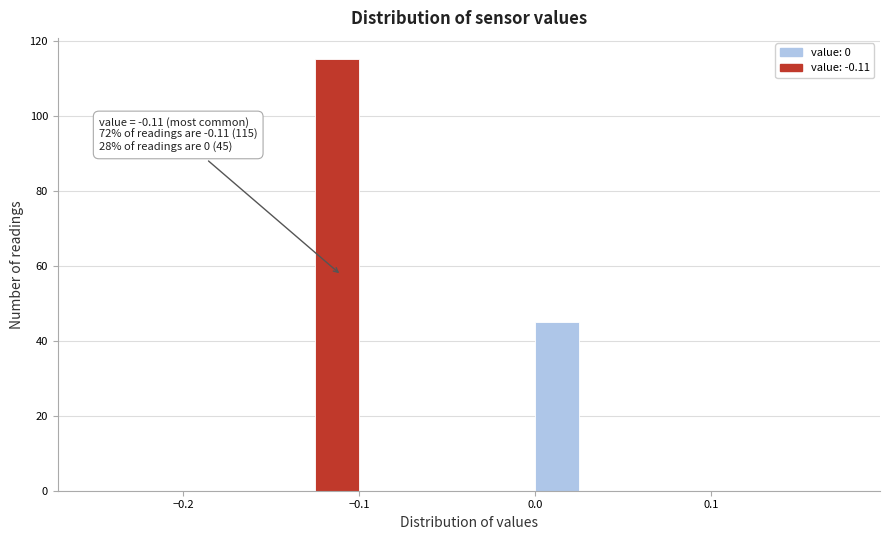

Around what value on the x-axis is the tallest bar? Give the approximate position of its centre, as read against the axis.

-0.11